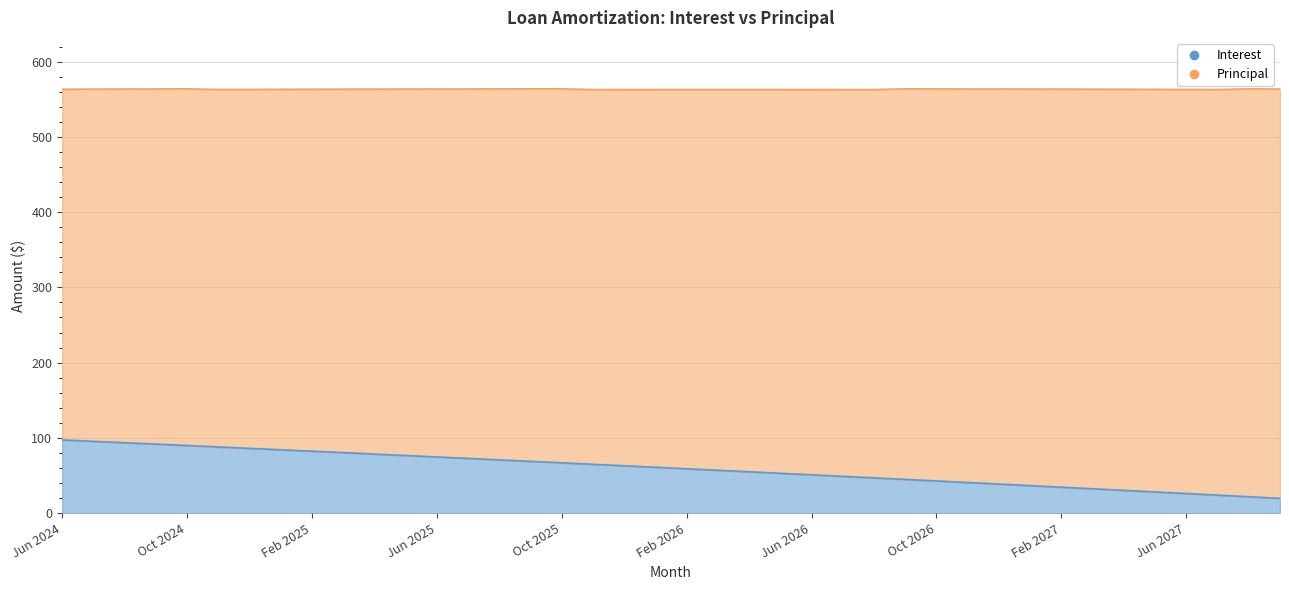

Where does the data first go above 60?

Jun 2024